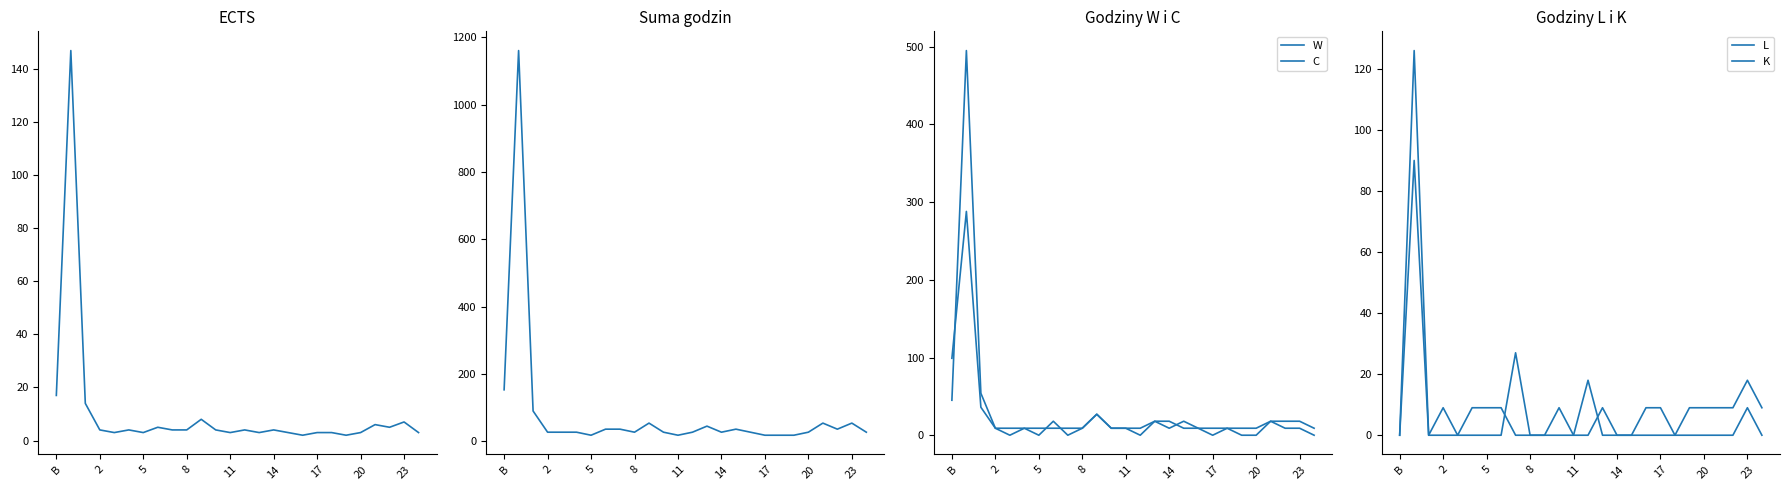

How many categories are shown in the chart?

26